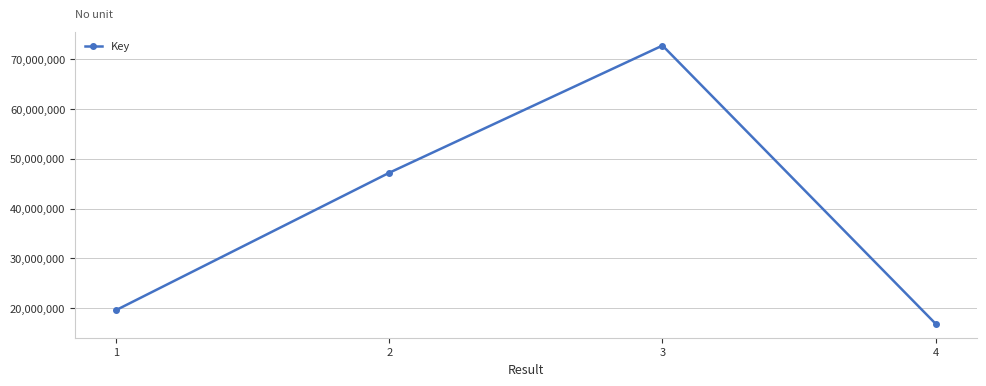

Approximately how many times larger is the value at 1 compared to 4?

1.2